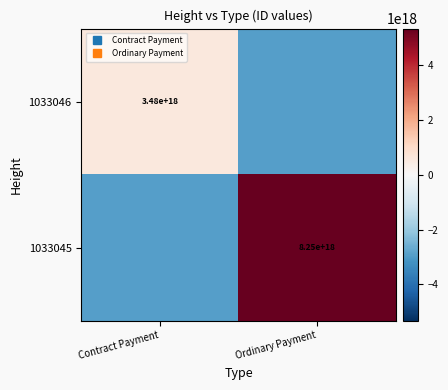

How many 1033046 values are between -2930810180855839744 and 546101420506163200?

2